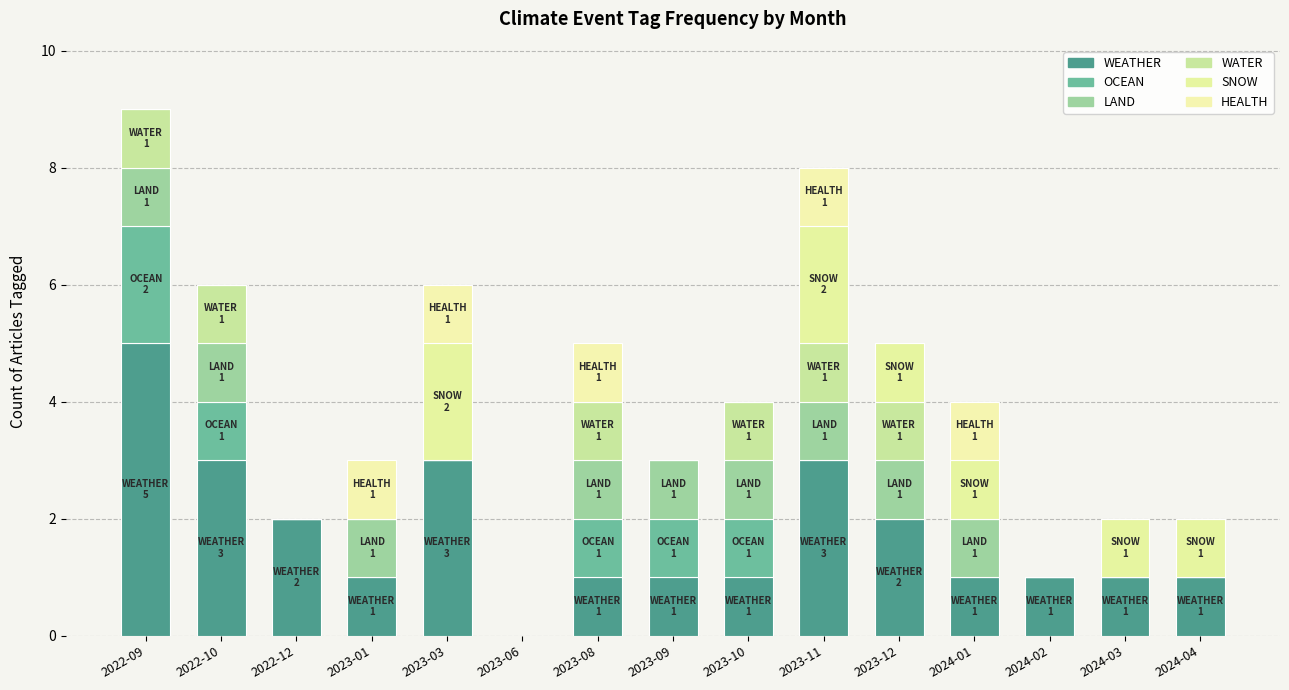

What are all the series names shown in the legend?

WEATHER, OCEAN, LAND, WATER, SNOW, HEALTH